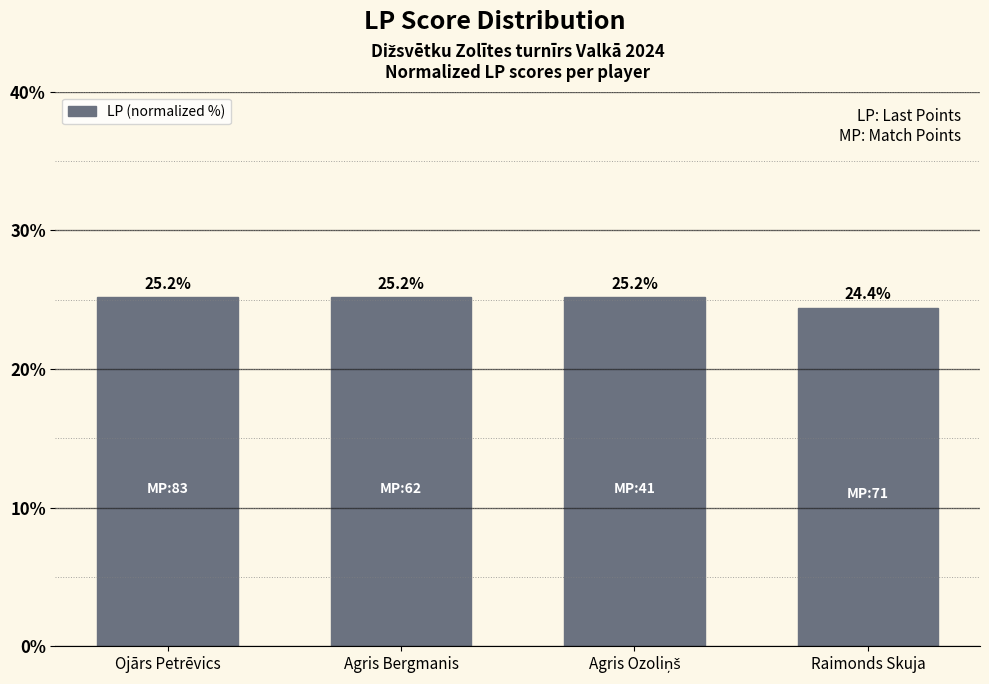

Reading left to right, what are all the values shown in this chart?

25.2	25.2	25.2	24.4